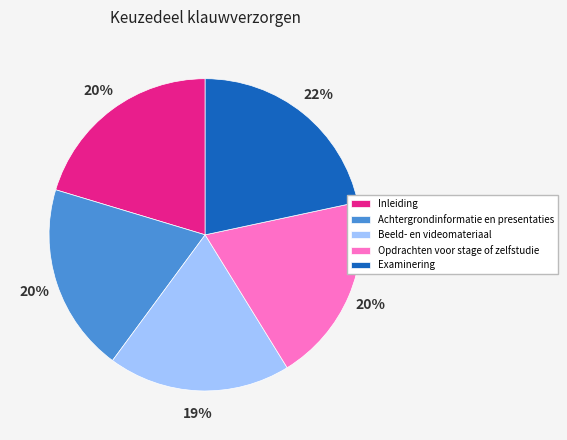

To the nearest percent, what percentage of the pie is Opdrachten voor stage of zelfstudie?

20%